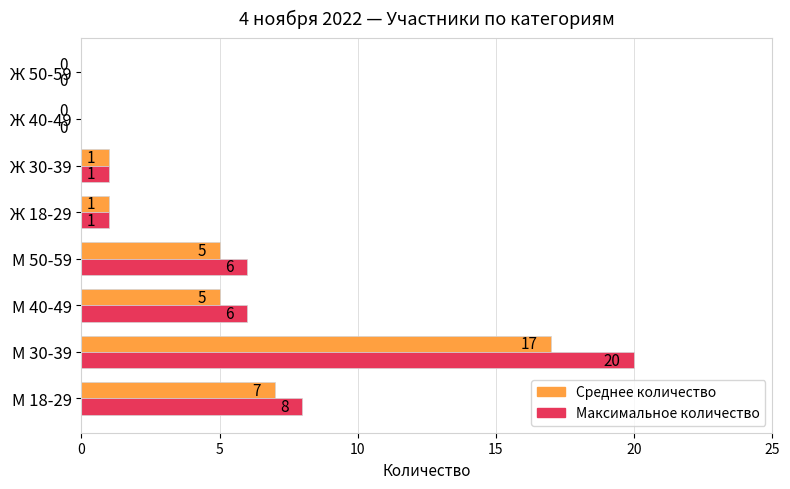

What is the maximum value shown in the chart?

20